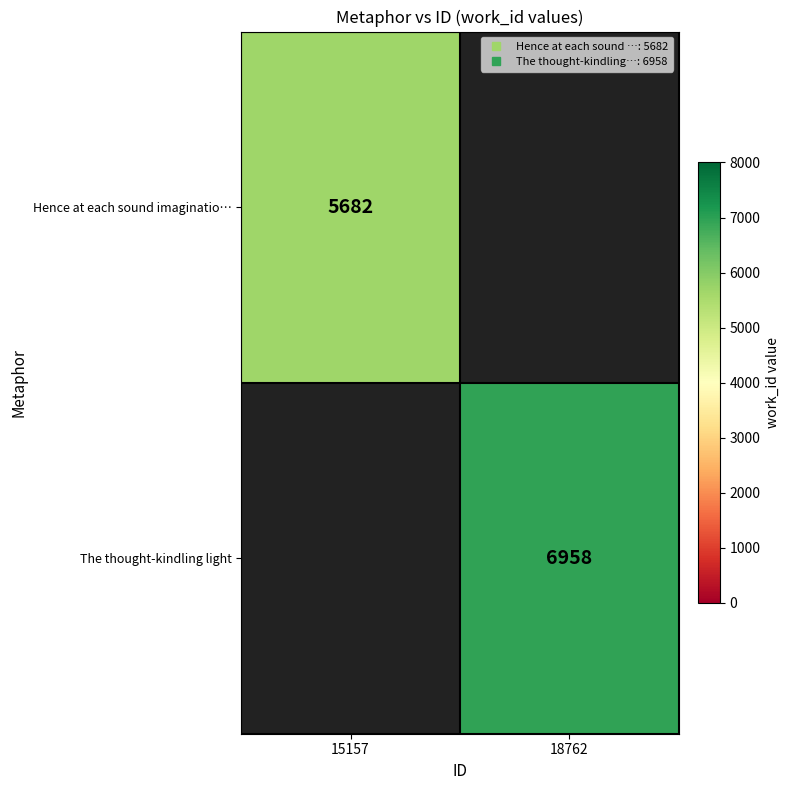

Between 15157 and 18762, which is larger?

18762